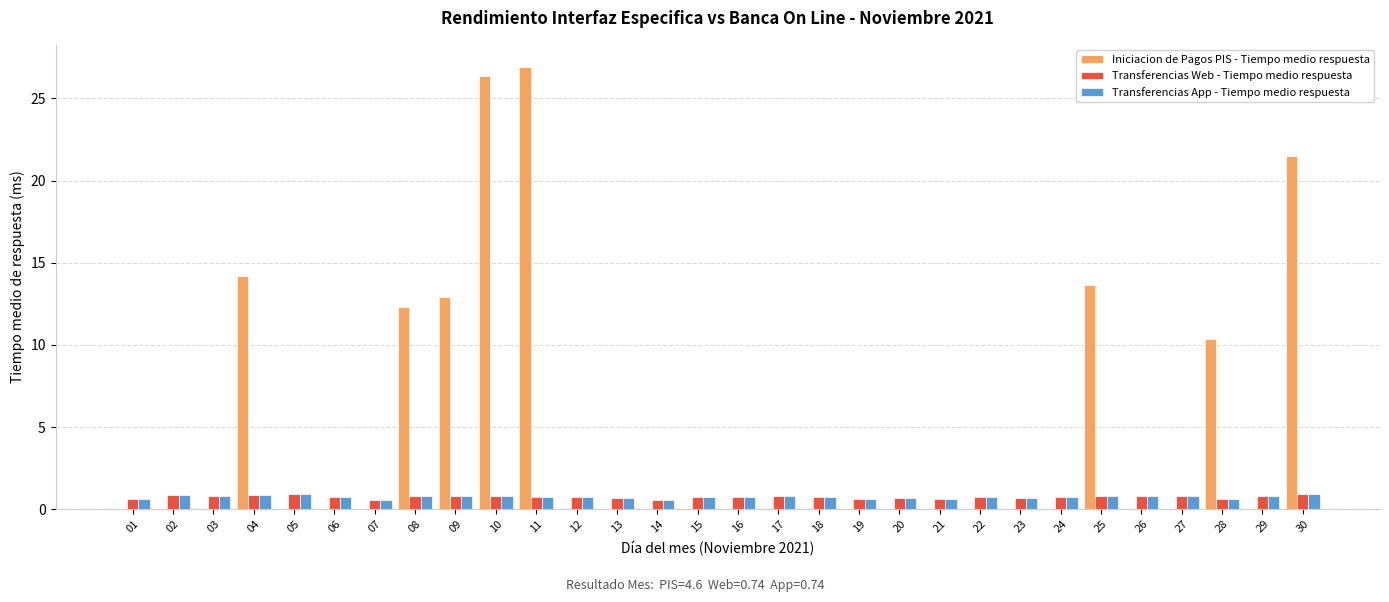

Which series has the largest total across all categories?

Iniciacion de Pagos PIS - Tiempo medio respuesta